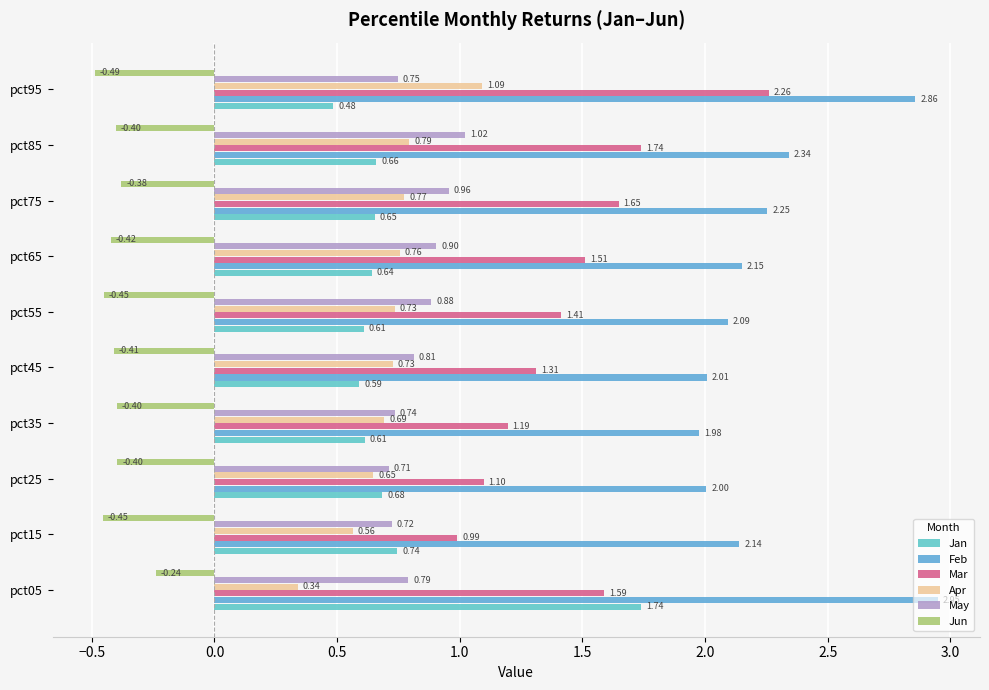

What is the difference between the maximum and second lowest values in the Jan series?

1.2